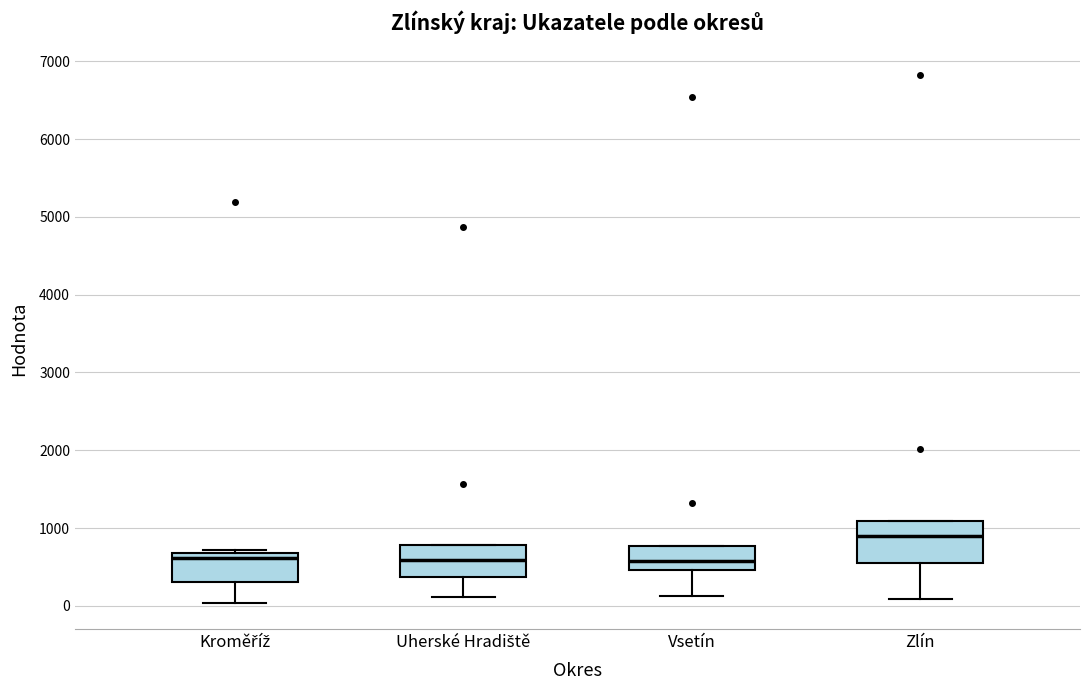

Reading left to right, transcribe this box plot: for each box, give where its median line is, the range the box spans, and where its two whiskers end, as read against the y-axis. The values are not printed on the chart, so give them approximately, as read against the axis.

Kroměříž: median 600, box 300 to 700, whiskers 0 to 700 (just above the box's upper edge)
Uherské Hradiště: median 600, box 400 to 800, whiskers 100 to 800
Vsetín: median 600, box 500 to 800, whiskers 100 to 800
Zlín: median 900, box 600 to 1100, whiskers 100 to 1100